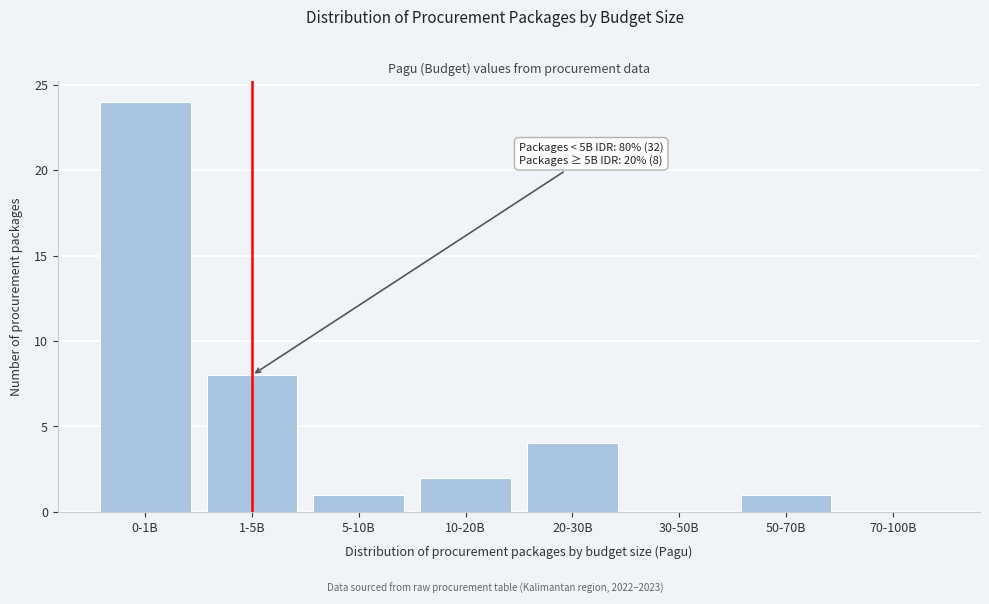

Reading left to right, what are all the values shown in this chart?

0-1B=24	1-5B=8	5-10B=1	10-20B=2	20-30B=4	30-50B=0	50-70B=1	70-100B=0